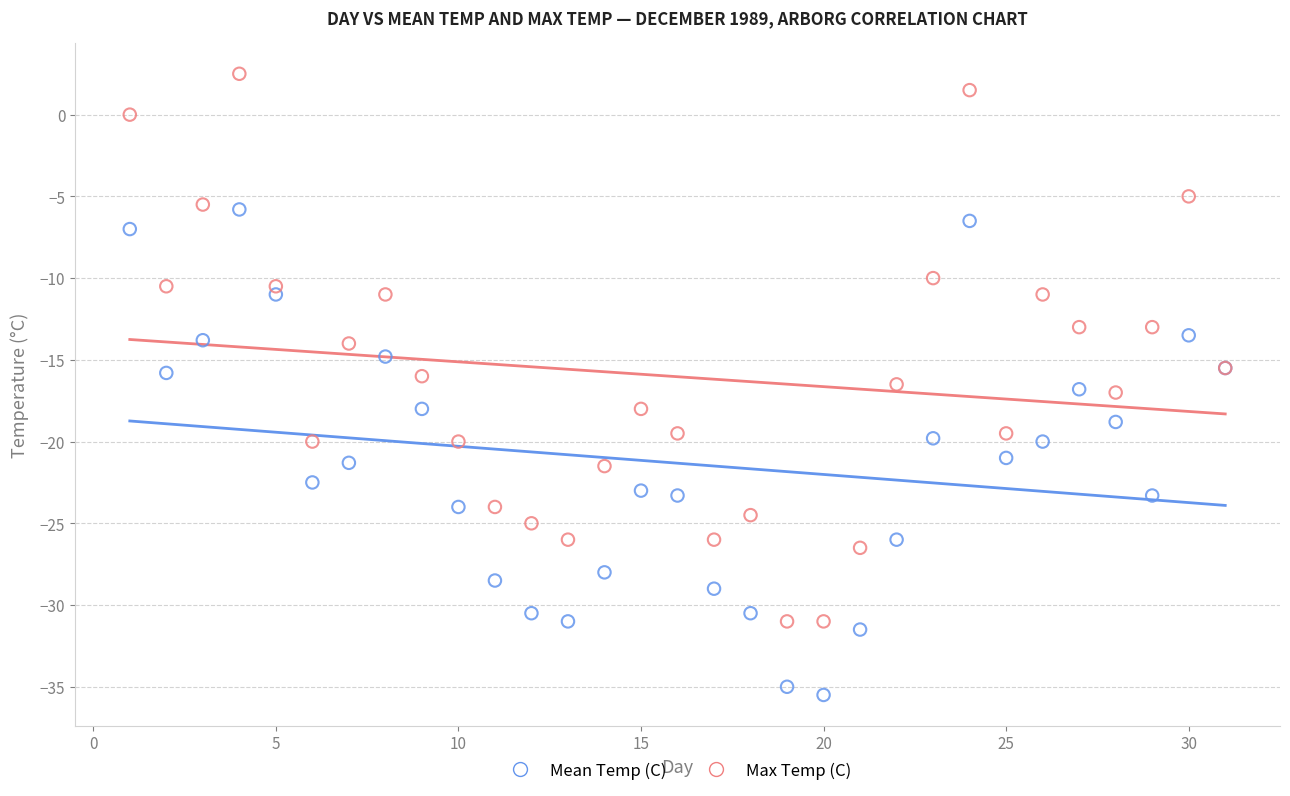

What are all the series names shown in the legend?

Mean Temp (C), Max Temp (C)